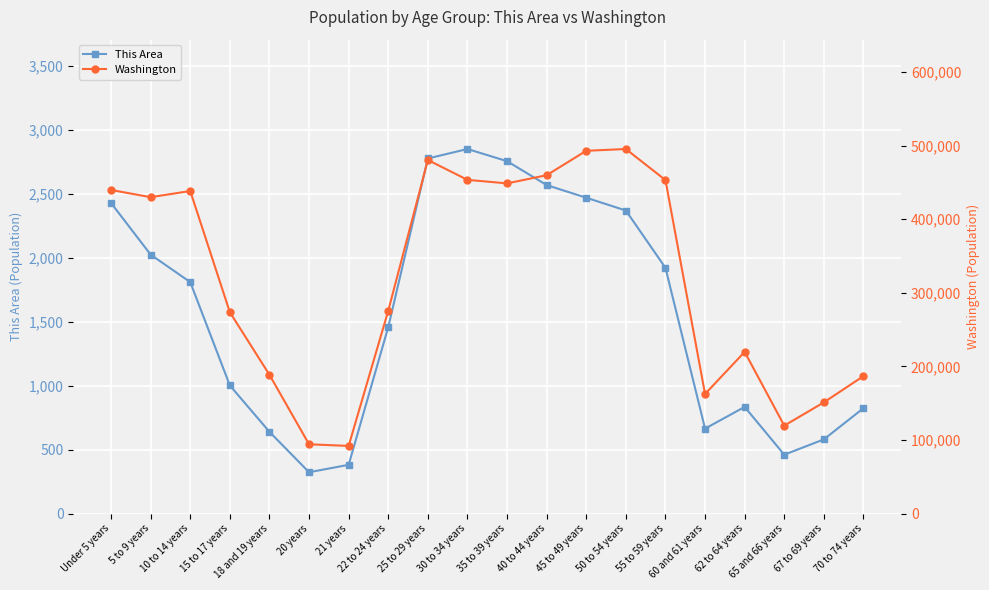

What are all the series names shown in the legend?

This Area, Washington